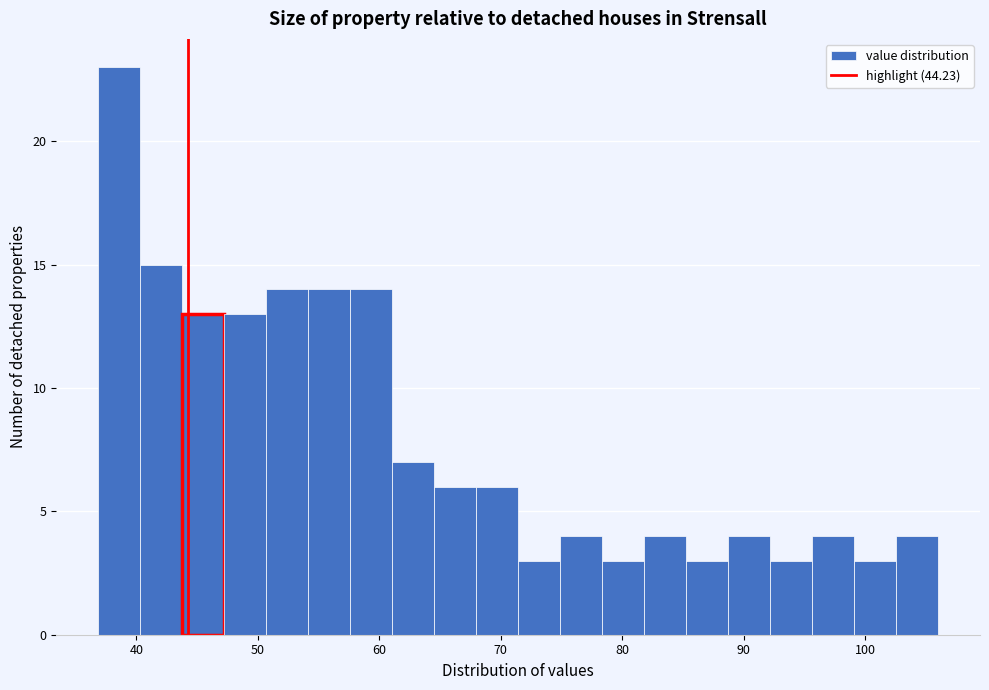

Around what value on the x-axis is the tallest bar? Give the approximate position of its centre, as read against the axis.

39